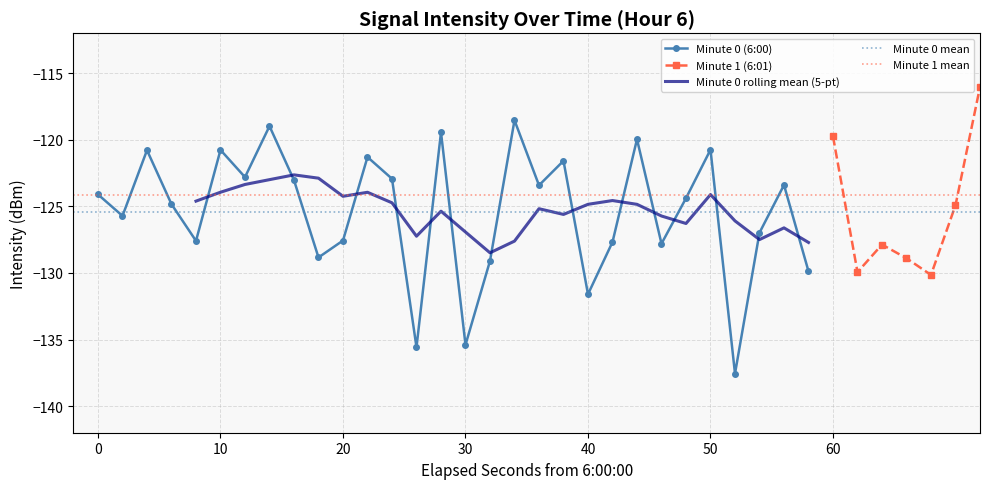

The value of 6:01 avg at 34 is -211.4. True or false?

False